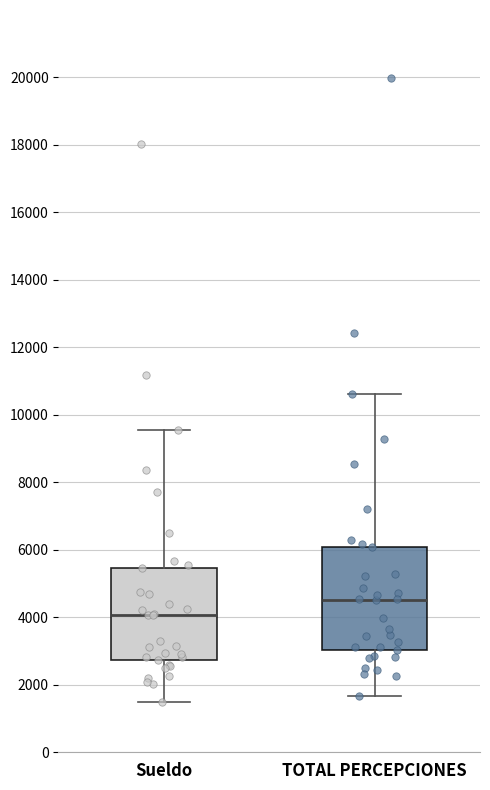

Reading left to right, transcribe this box plot: for each box, give where its median line is, the range the box spans, and where its two whiskers end, as read against the y-axis. The values are not printed on the chart, so give them approximately, as read against the axis.

Sueldo: median 4000, box 2800 to 5400, whiskers 1400 to 9600
TOTAL PERCEPCIONES: median 4600, box 3000 to 6000, whiskers 1600 to 10600